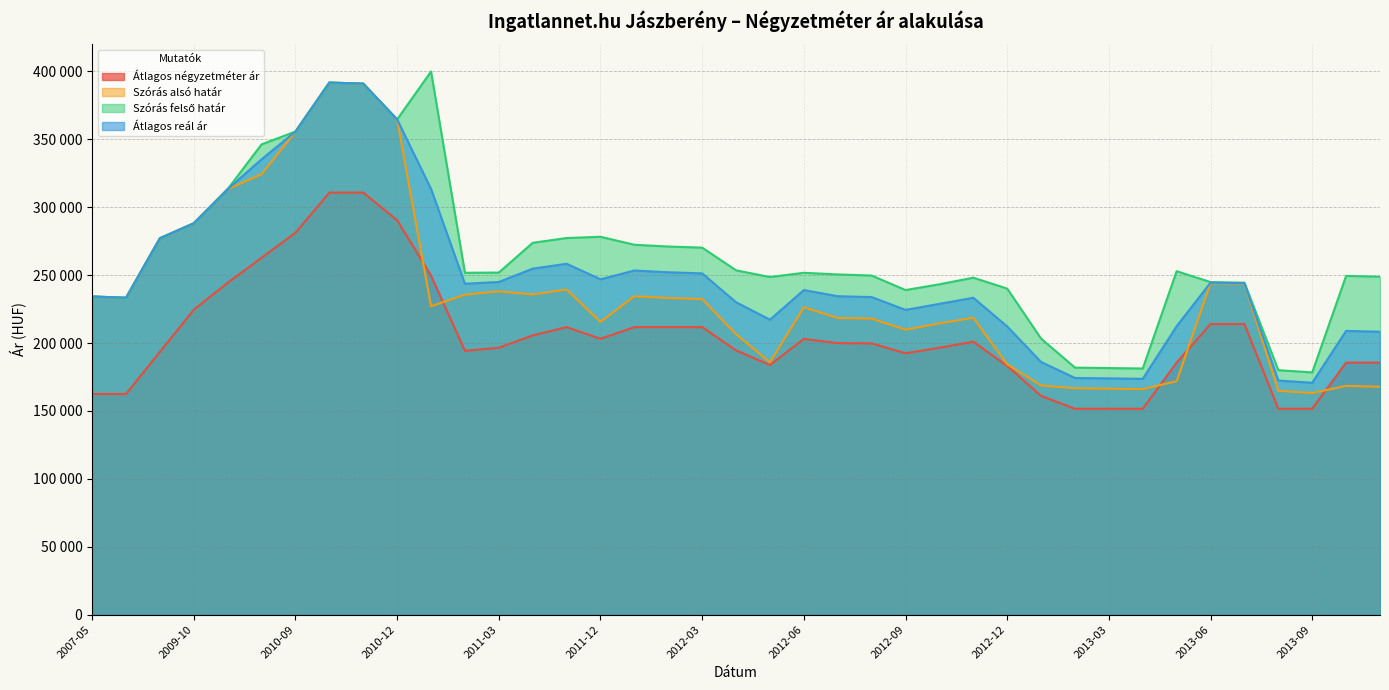

Reading right to left, extract all data points from this chart.

Átlagos négyzetméter ár: 185637	185637	151612	151612	213991	213991	185637	151612	151612	151612	161075	183163	201000	196542	192482	199776	199940	203065	183847	194600	211734	211734	211734	203131	211734	205627	196544	194285	249690	290437	310810	310810	281229	262811	244392	224537	193518	162500	162500
Szórás alsó határ: 167816	168452	163192	164816	243634	244075	171910	166066	166381	166698	168802	184337	218635	214454	209841	218004	218452	226338	185830	206542	232366	233177	234473	215607	239435	235777	238063	235601	227094	364695	391053	391833	355757	324328	313368	288244	277215	233386	234299
Szórás felső határ: 248844	249480	178398	180022	244464	244905	252938	181272	181587	181904	203298	240117	248133	243282	239031	249726	250530	251748	248628	253572	270276	271087	272383	278269	277345	273827	251913	251763	399966	364695	391053	391833	355757	346340	313368	288244	277215	233386	234299
Átlagos reál ár: 208330	208966	170795	172419	244049	244490	212424	173669	173984	174301	186050	212227	233384	228868	224436	233865	234491	239043	217229	230057	251321	252132	253428	246938	258390	254802	244988	243682	313530	364695	391053	391833	355757	335334	313368	288244	277215	233386	234299